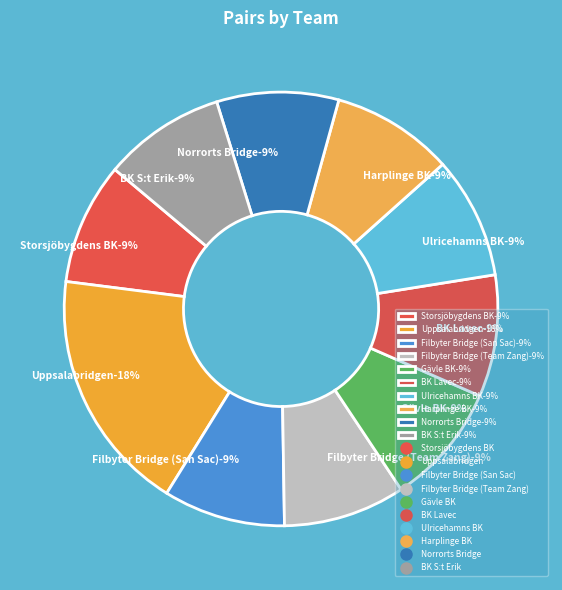

To the nearest percent, what is the combined percentage of Norrorts Bridge and Filbyter Bridge (San Sac)?

18%